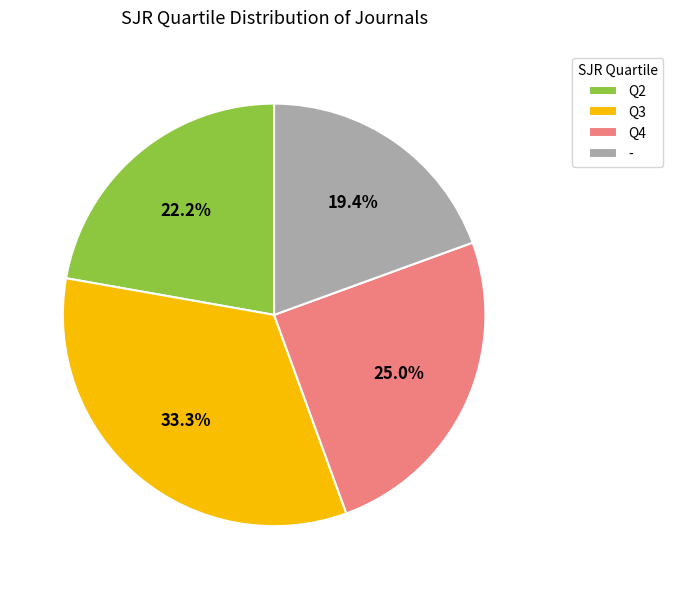

Which has a higher value, Q3 or Q2?

Q3